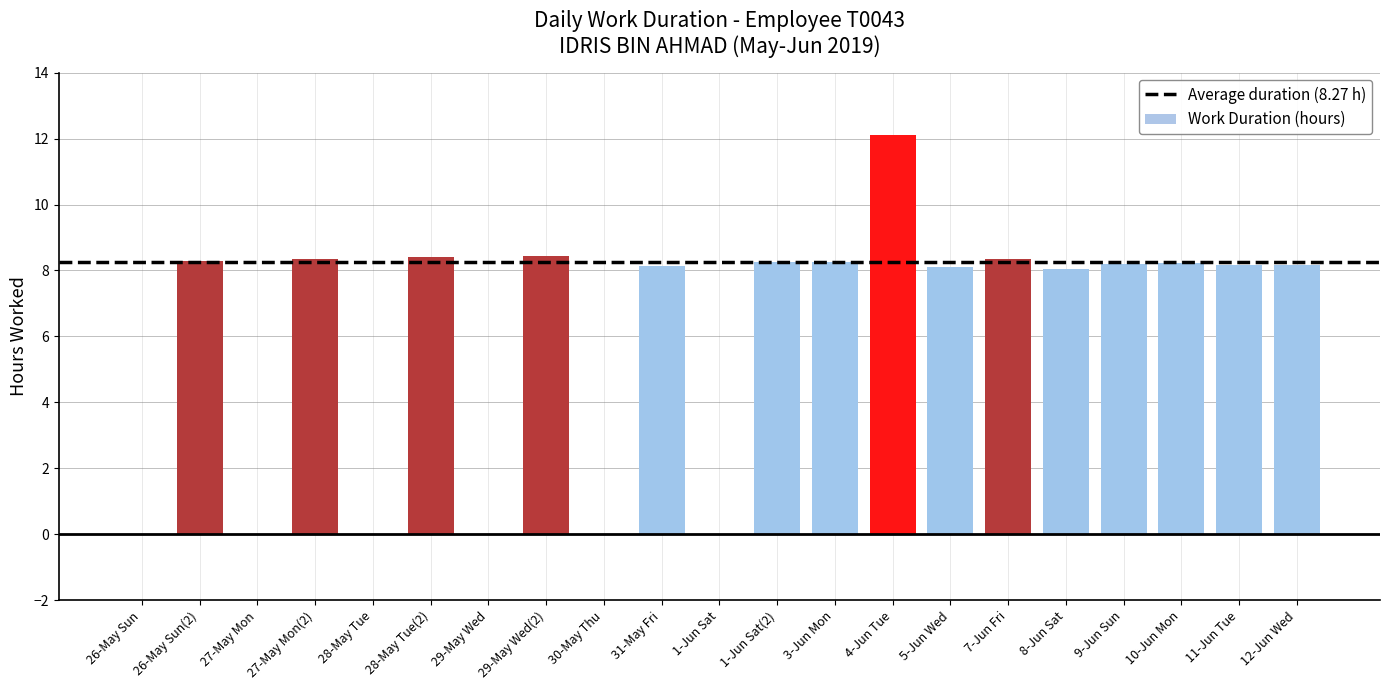

At which label does the data first exceed 8?

26-May Sun(2)